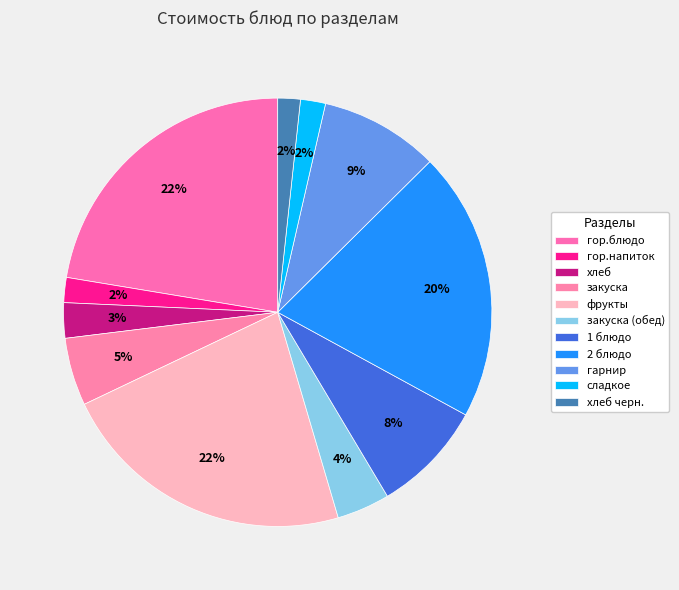

To the nearest percent, what percentage of the pie is хлеб черн.?

2%